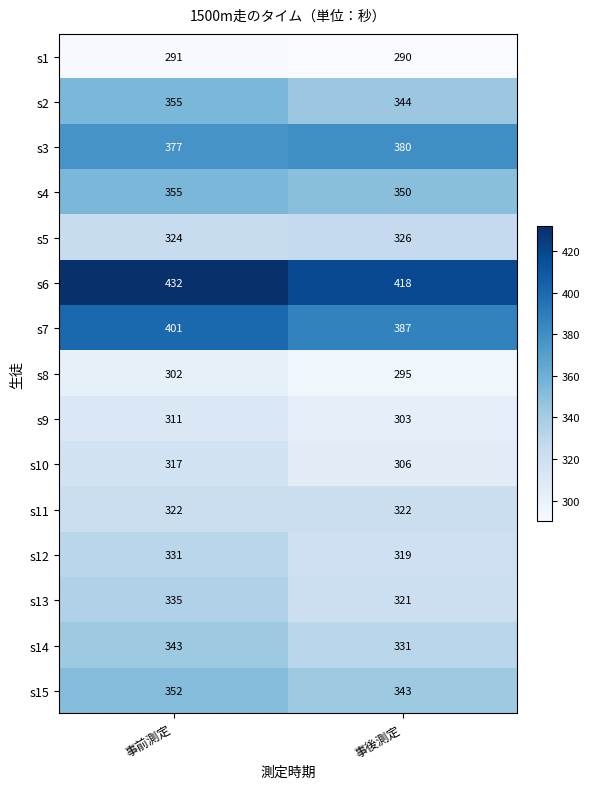

What is the difference between the s8 values at 事後測定 and 事前測定?

7